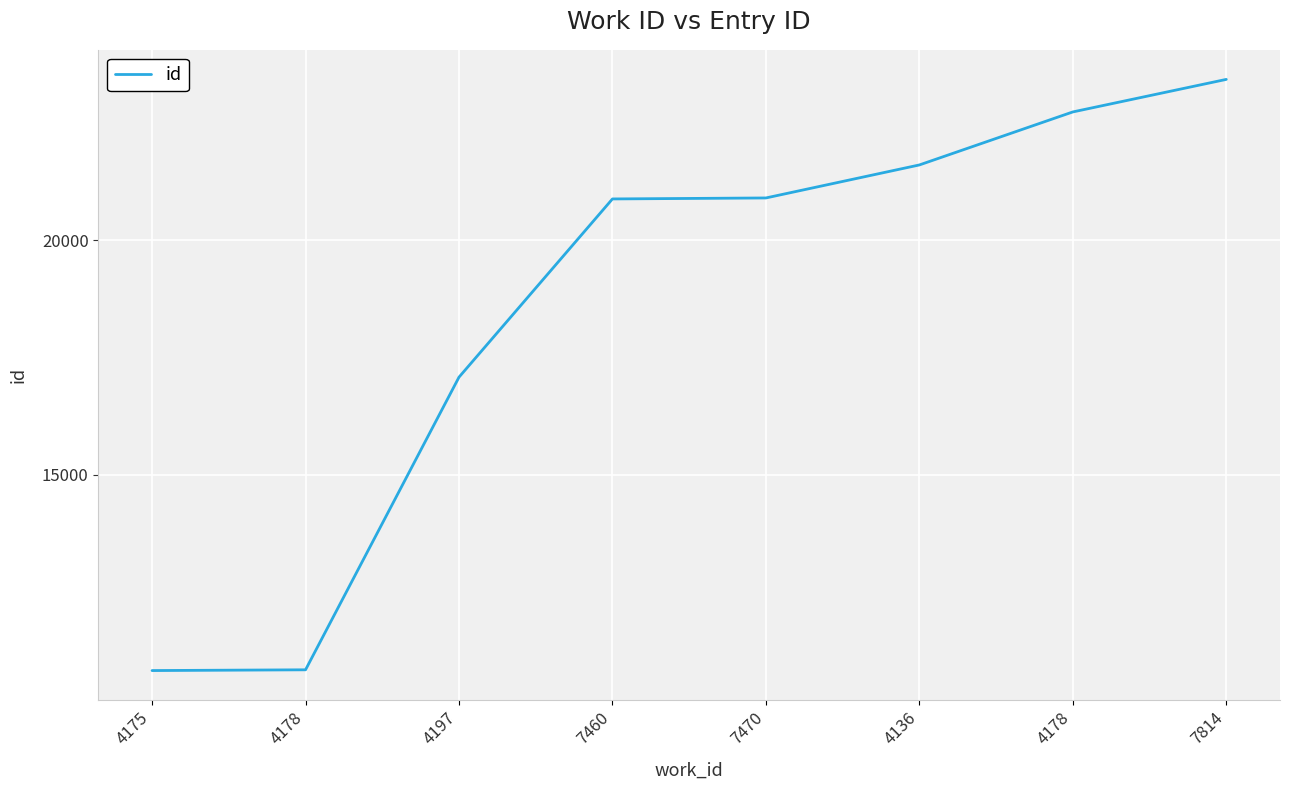

How many lines are shown in the chart?

1